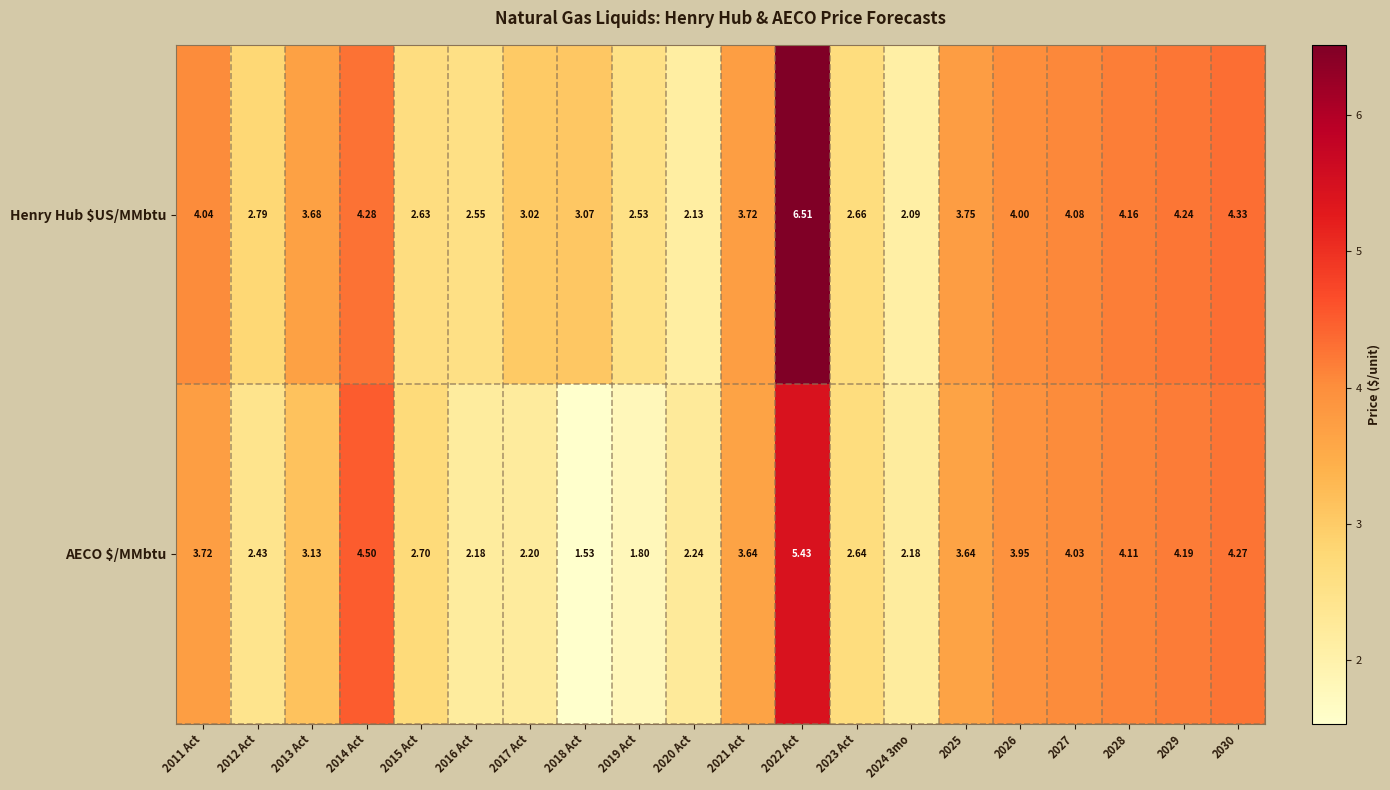

Which series changed the most between 2024 3mo and 2027?

Henry Hub $US/MMbtu